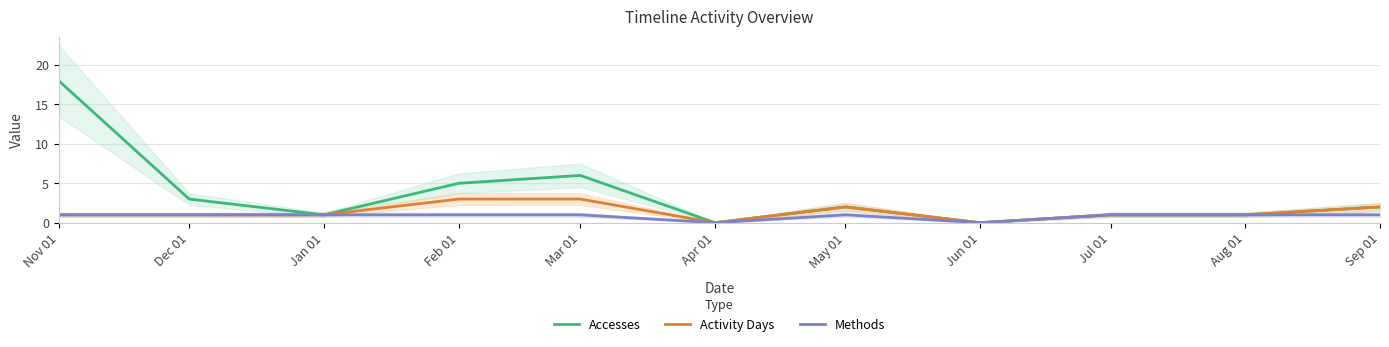

How many interior local valleys does the Methods series have?

2